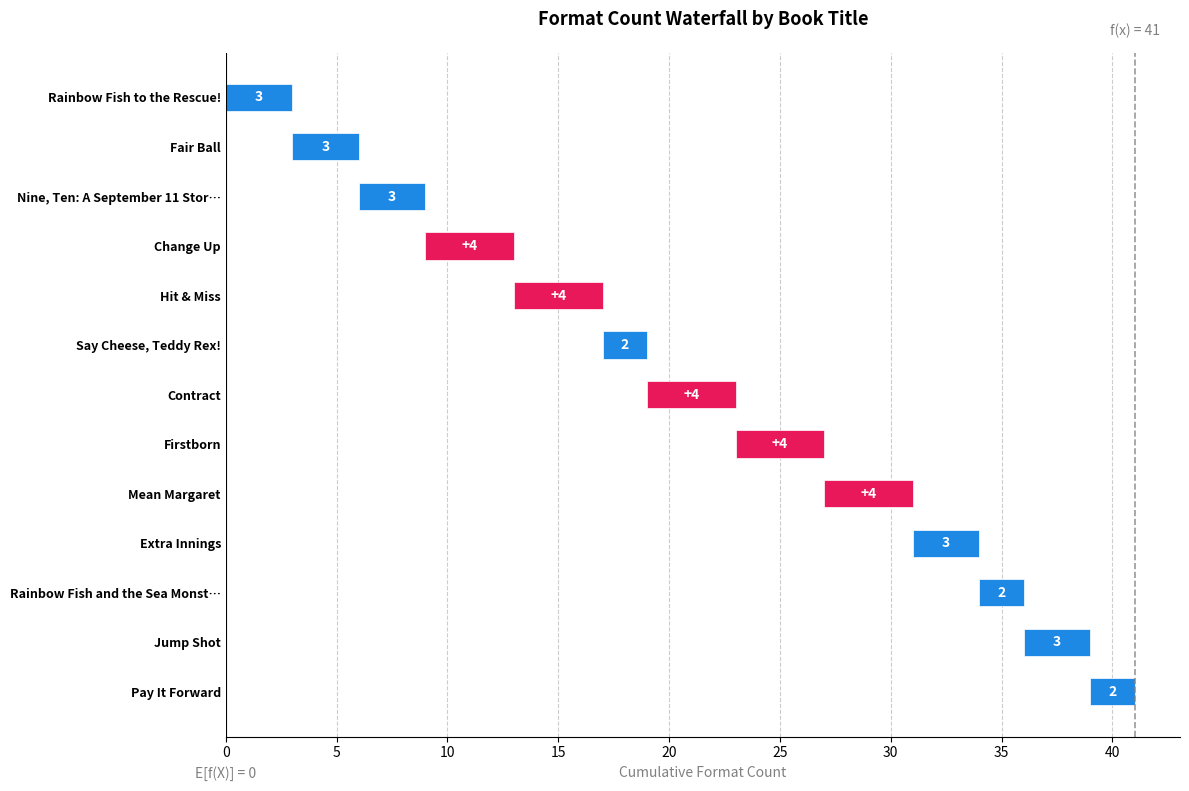

Where does the data first go above 3?

Change Up